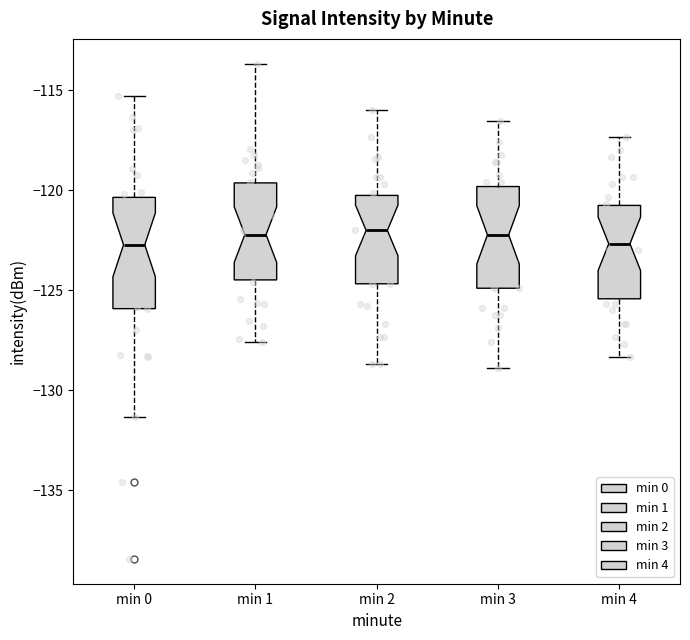

Where does the median line of the box for min 1 sit on the y-axis? The values are not printed on the chart, so give them approximately, as read against the axis.

-122.0